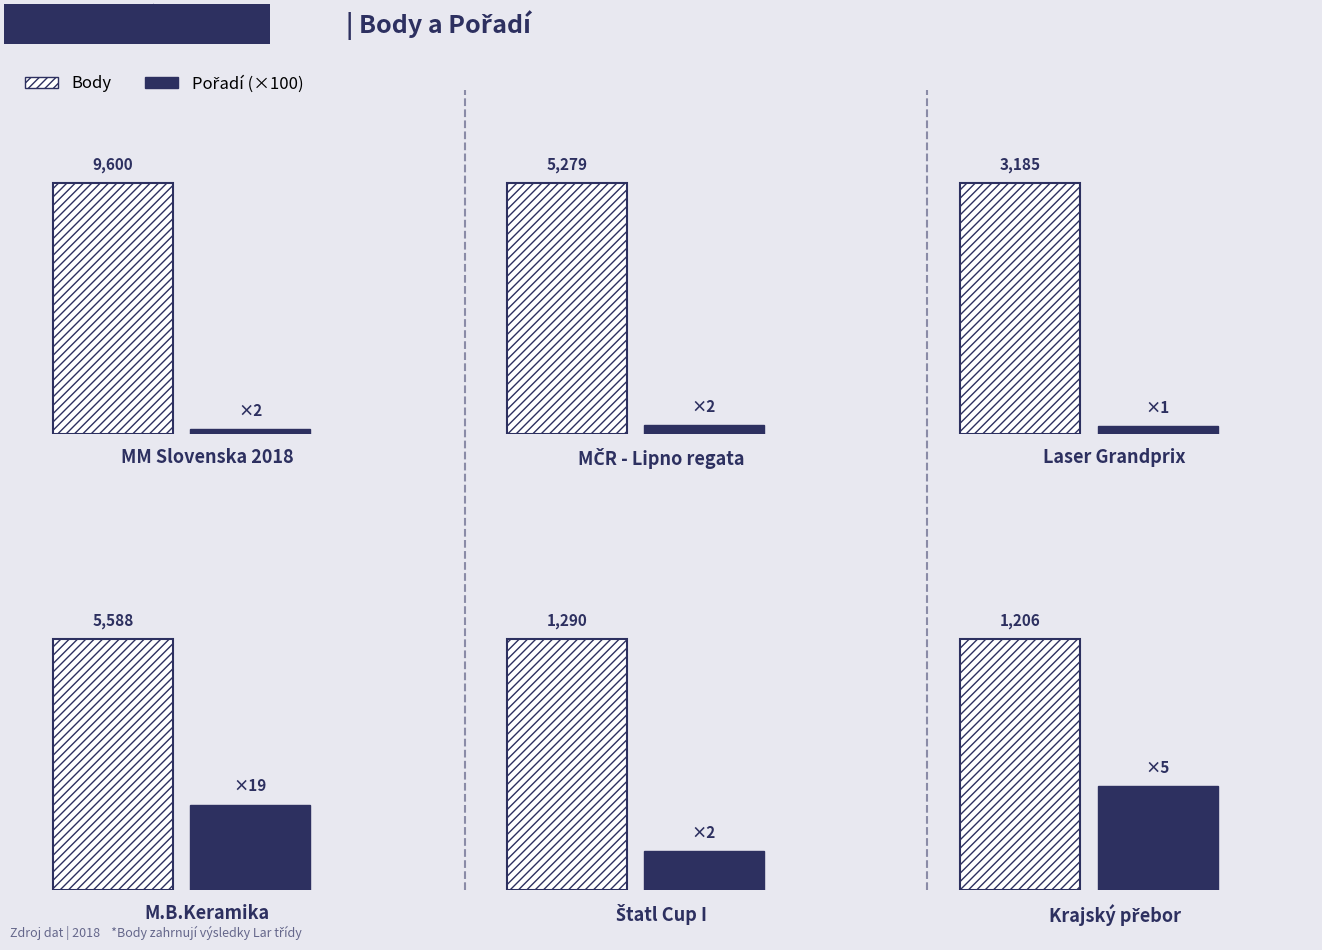

What is the label of the 1st bar from the right?

Krajský přebor